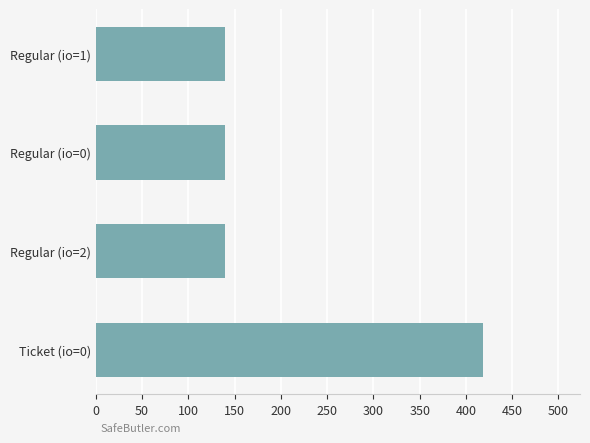

Reading bottom to top, what are all the values shown in this chart?

Ticket (io=0)=418.6	Regular (io=2)=139.5	Regular (io=0)=139.5	Regular (io=1)=139.5